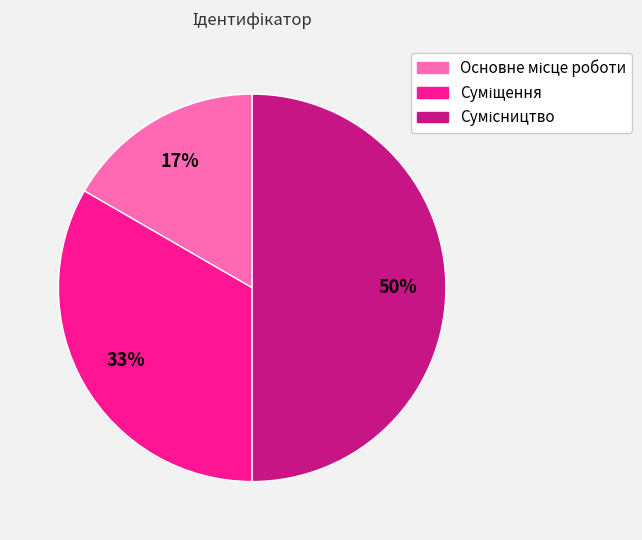

To the nearest percent, what is the average slice percentage?

33%